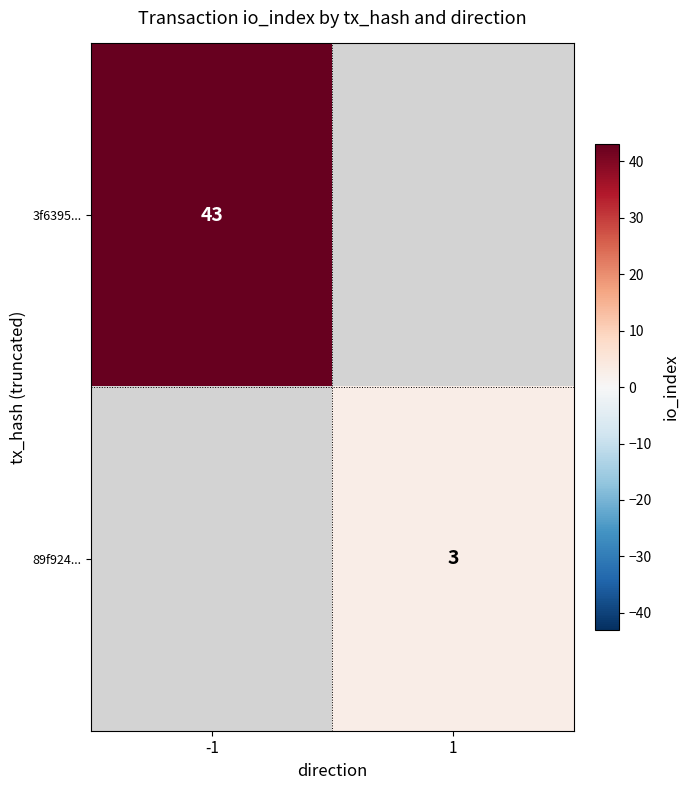

The value of 3f6395... at -1 is 75. True or false?

False